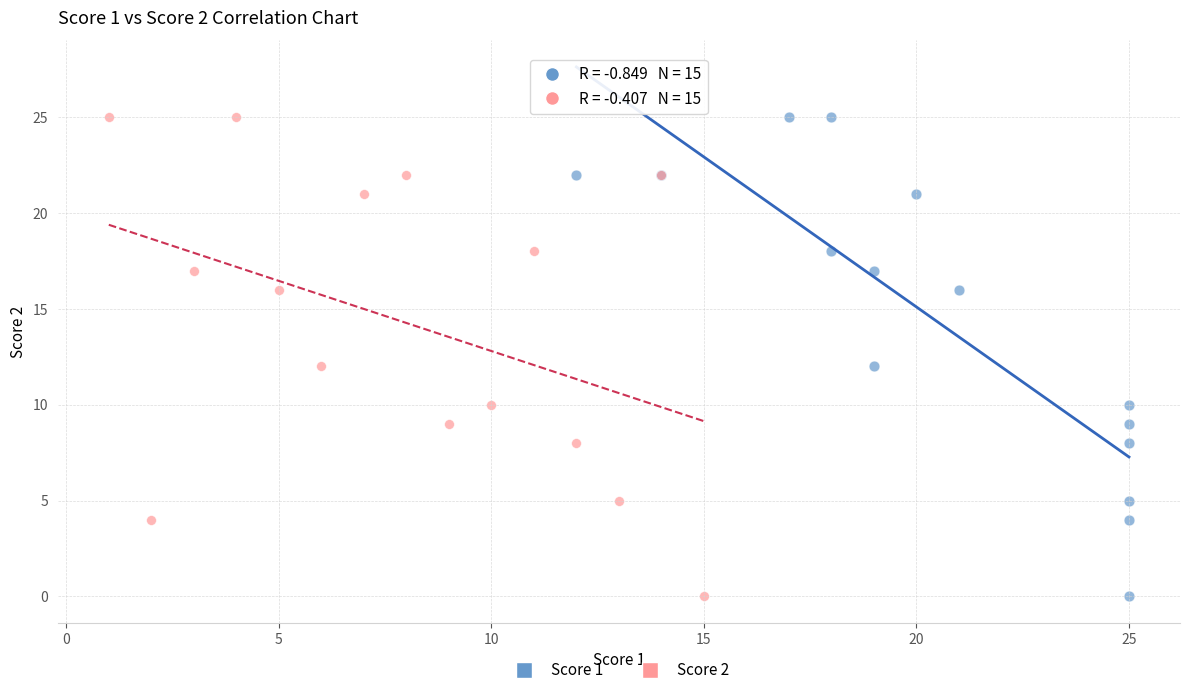

What are all the series names shown in the legend?

Score 1, Score 2